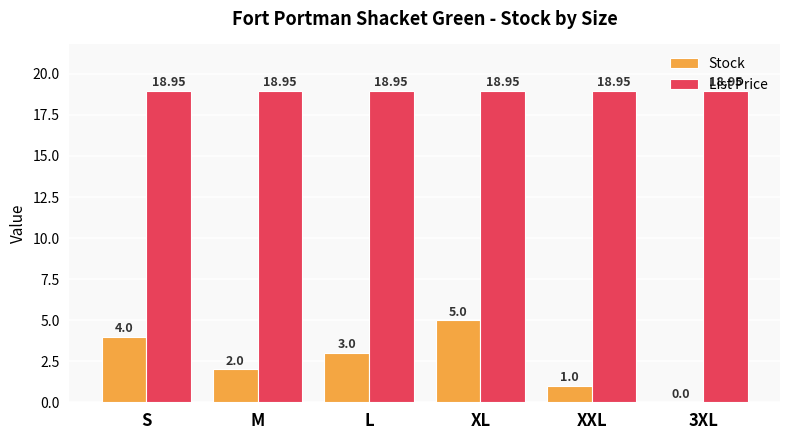

The value of List Price at XXL is 18.9. True or false?

True